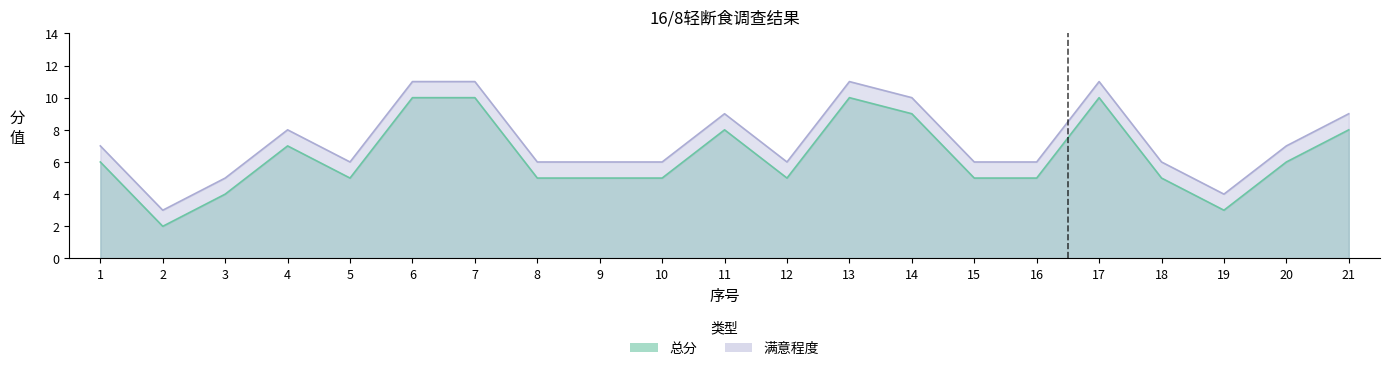

True or false: 总分 has more than 2 points higher than both neighbors.

True